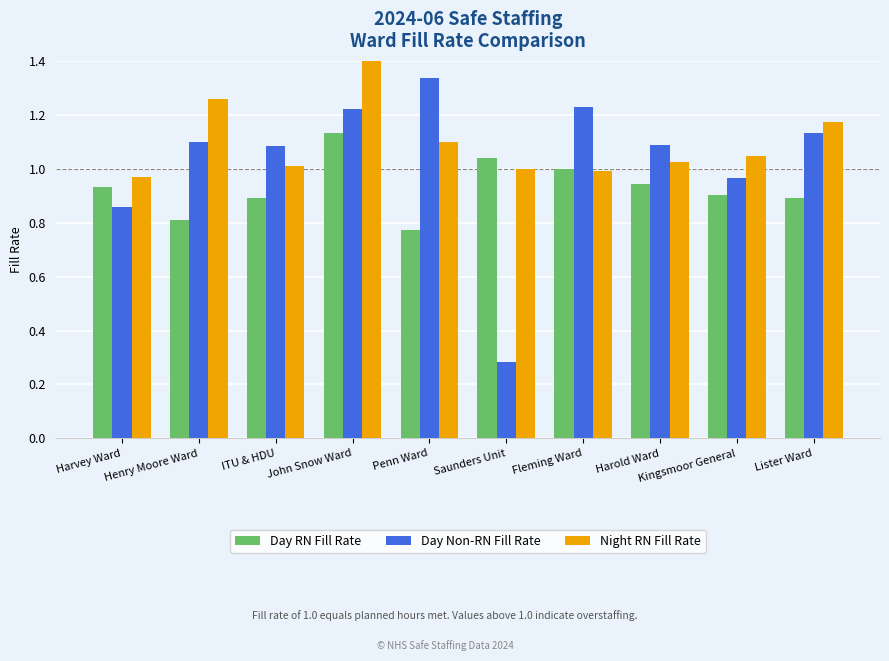

Rank the series at Kingsmoor General from highest to lowest value.

Night RN Fill Rate, Day Non-RN Fill Rate, Day RN Fill Rate